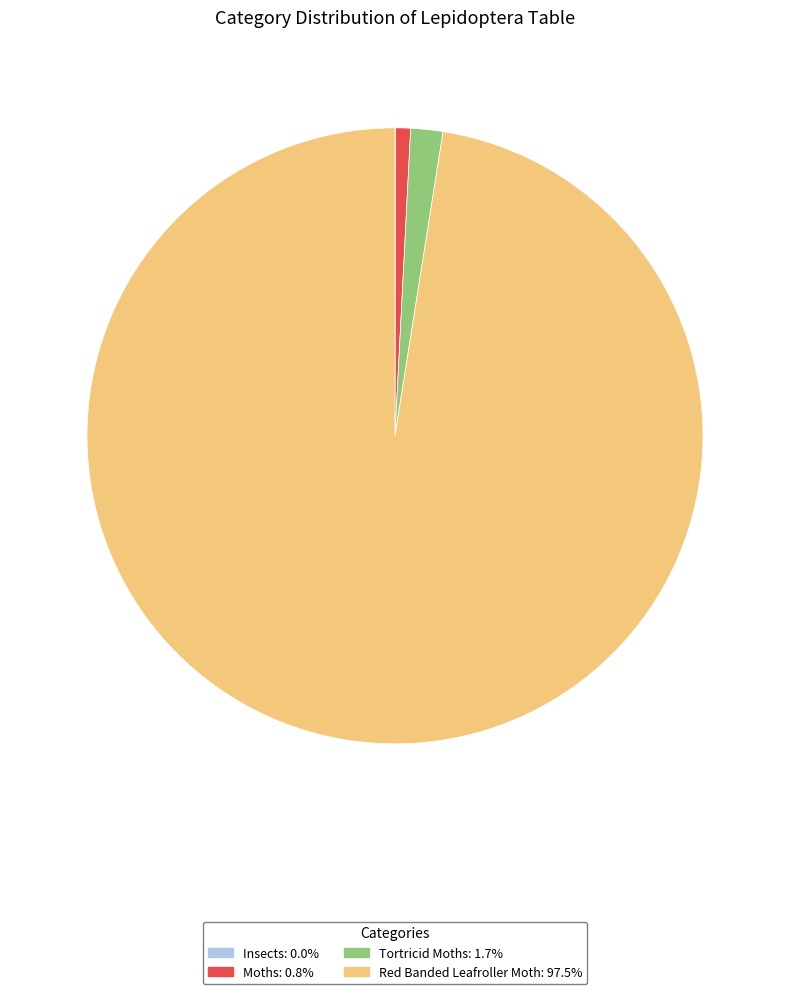

Combined, do Moths and Tortricid Moths account for over 50%?

No